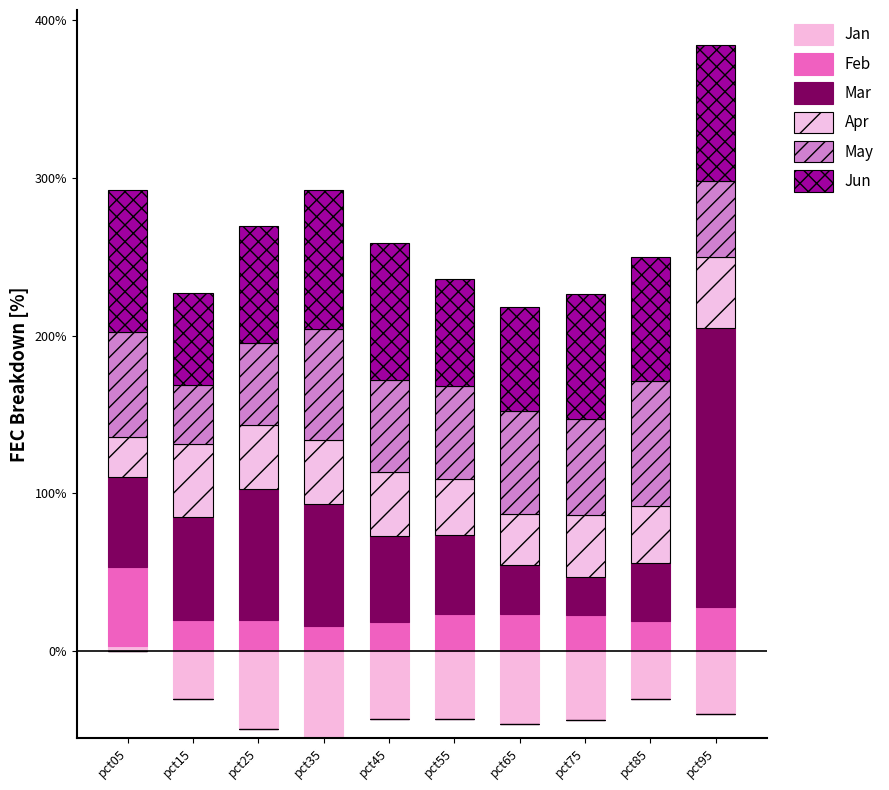

At which category is the sum across all series the highest?

pct95